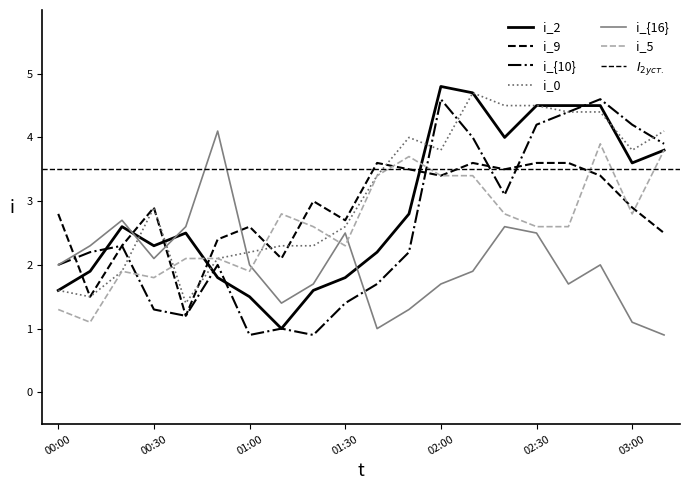

Reading left to right, transcribe all the data shown in this chart.

1.064: 00:00=1.6	00:10=1.9	00:20=2.6	00:30=2.3	00:40=2.5	00:50=1.8	01:00=1.5	01:10=1.0	01:20=1.6	01:30=1.8	01:40=2.2	01:50=2.8	02:00=4.8	02:10=4.7	02:20=4.0	02:30=4.5	02:40=4.5	02:50=4.5	03:00=3.6	03:10=3.8
0.870: 00:00=2.8	00:10=1.5	00:20=2.3	00:30=2.9	00:40=1.2	00:50=2.4	01:00=2.6	01:10=2.1	01:20=3.0	01:30=2.7	01:40=3.6	01:50=3.5	02:00=3.4	02:10=3.6	02:20=3.5	02:30=3.6	02:40=3.6	02:50=3.4	03:00=2.9	03:10=2.5
1.161: 00:00=2.0	00:10=2.2	00:20=2.3	00:30=1.3	00:40=1.2	00:50=2.0	01:00=0.9	01:10=1.0	01:20=0.9	01:30=1.4	01:40=1.7	01:50=2.2	02:00=4.6	02:10=4.0	02:20=3.1	02:30=4.2	02:40=4.4	02:50=4.6	03:00=4.2	03:10=3.9
0.967: 00:00=1.6	00:10=1.5	00:20=1.9	00:30=2.9	00:40=1.4	00:50=2.1	01:00=2.2	01:10=2.3	01:20=2.3	01:30=2.6	01:40=3.4	01:50=4.0	02:00=3.8	02:10=4.7	02:20=4.5	02:30=4.5	02:40=4.4	02:50=4.4	03:00=3.8	03:10=4.1
2.033: 00:00=2.0	00:10=2.3	00:20=2.7	00:30=2.1	00:40=2.6	00:50=4.1	01:00=2.0	01:10=1.4	01:20=1.7	01:30=2.5	01:40=1.0	01:50=1.3	02:00=1.7	02:10=1.9	02:20=2.6	02:30=2.5	02:40=1.7	02:50=2.0	03:00=1.1	03:10=0.9
1.354: 00:00=1.3	00:10=1.1	00:20=1.9	00:30=1.8	00:40=2.1	00:50=2.1	01:00=1.9	01:10=2.8	01:20=2.6	01:30=2.3	01:40=3.4	01:50=3.7	02:00=3.4	02:10=3.4	02:20=2.8	02:30=2.6	02:40=2.6	02:50=3.9	03:00=2.8	03:10=3.8